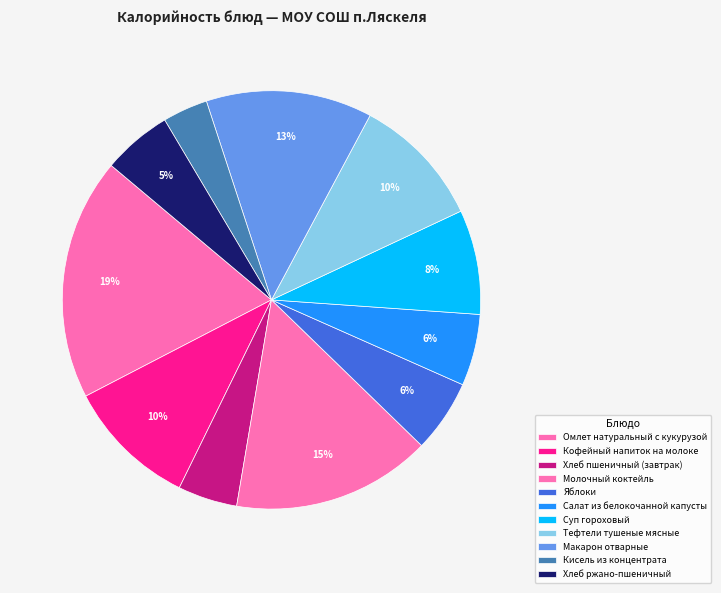

How many segments does this pie chart have?

11